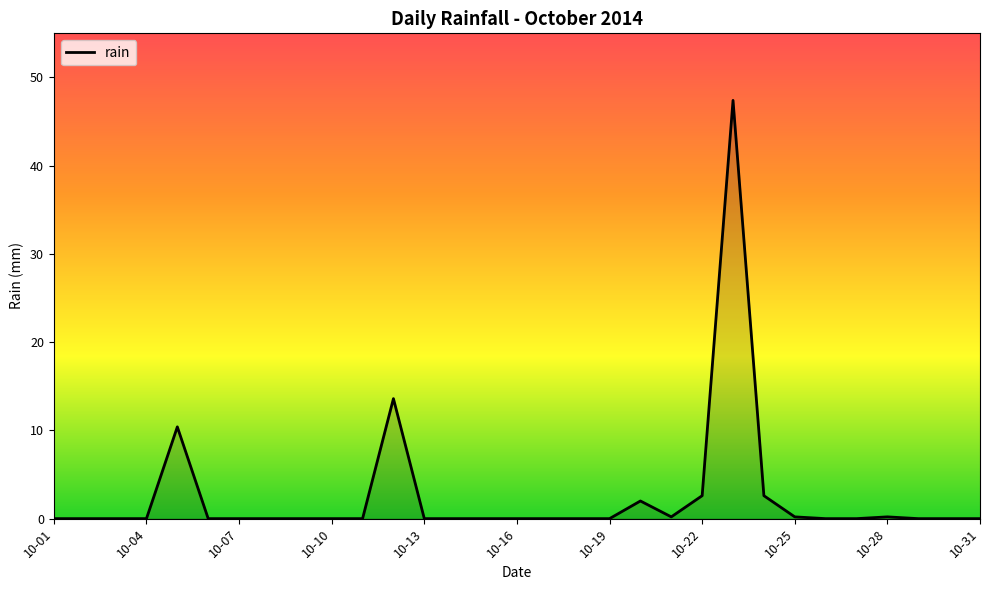

What is the greatest value displayed?

47.4